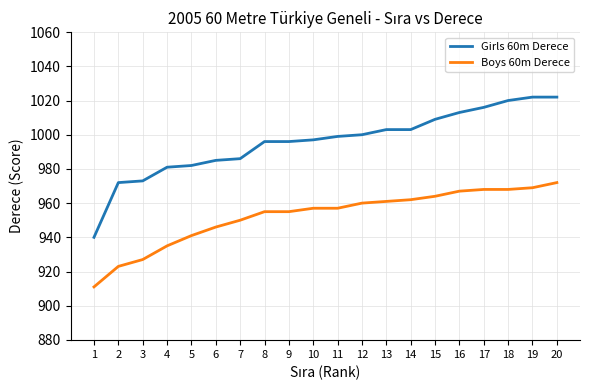

What is the approximate value of Girls 60m Derece at 1?

940